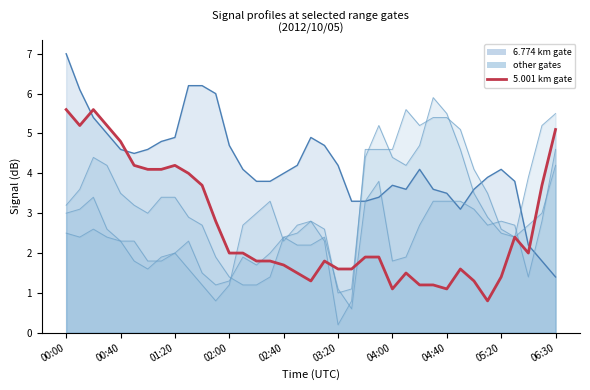

What is the value of the 24th point from the left?

1.9